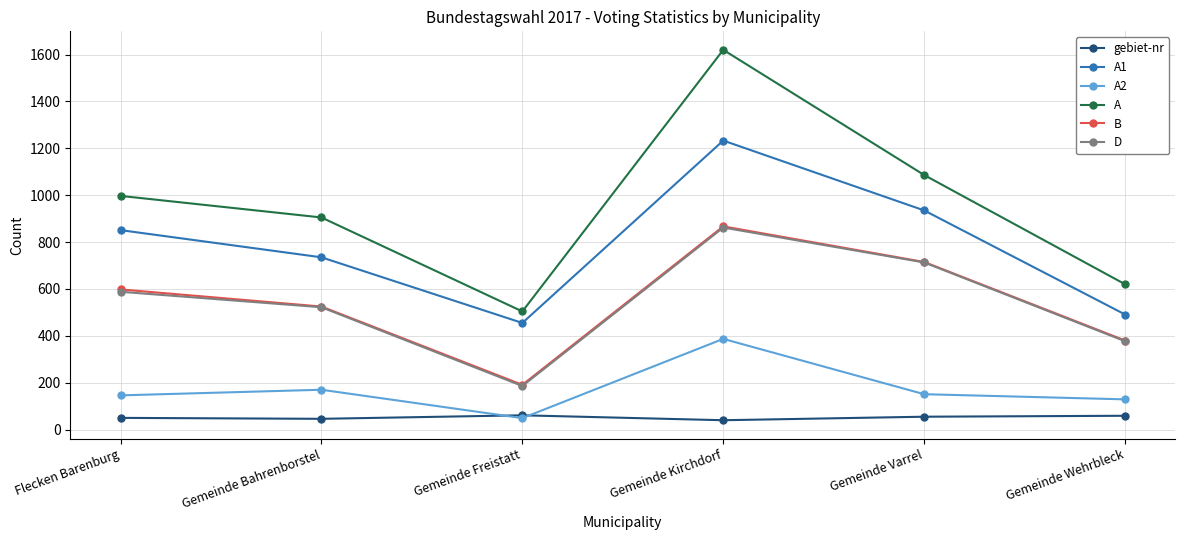

What are all the series names shown in the legend?

gebiet-nr, A1, A2, A, B, D